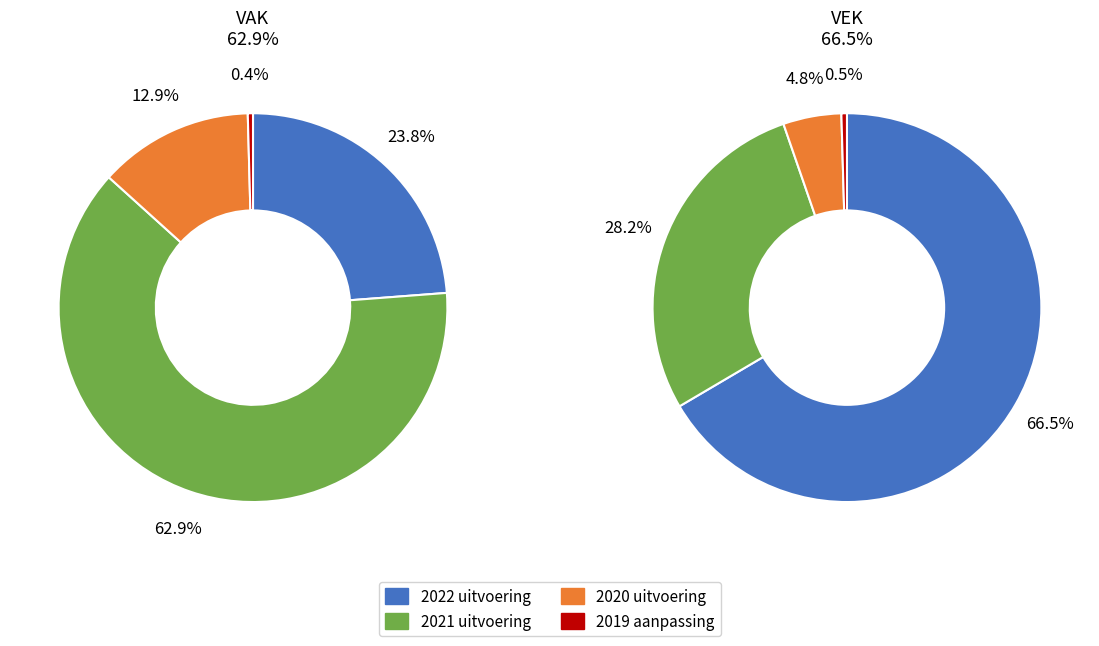

Do 2020 uitvoering and 2021 uitvoering together represent more than half of the pie?

Yes